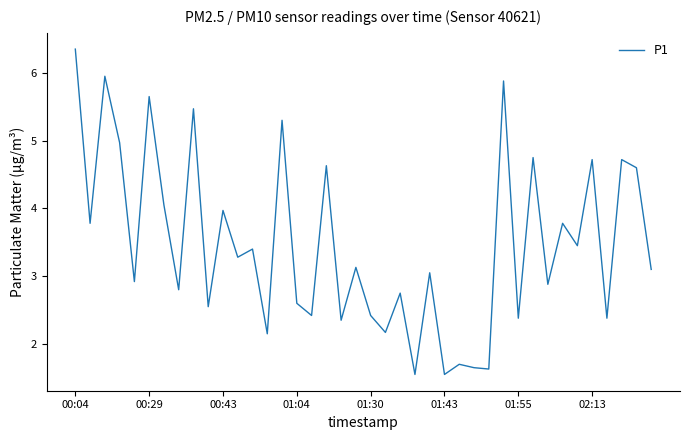

What is the difference between the second highest and minimum values?

4.4